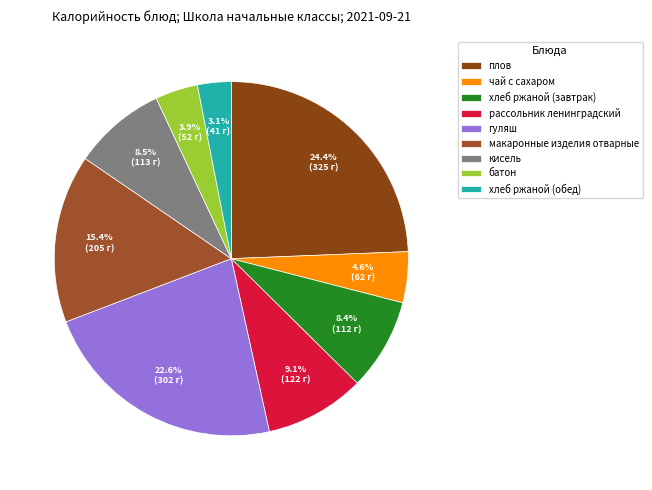

To the nearest percent, what is the combined percentage of рассольник ленинградский and гуляш?

32%